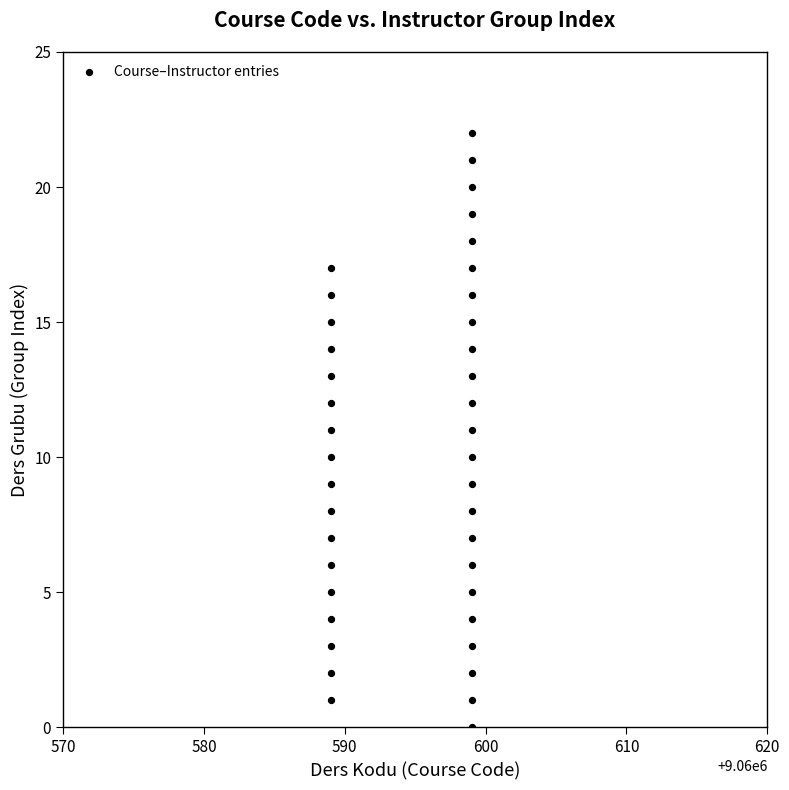

What is the range of Y values (max minus min)?

22